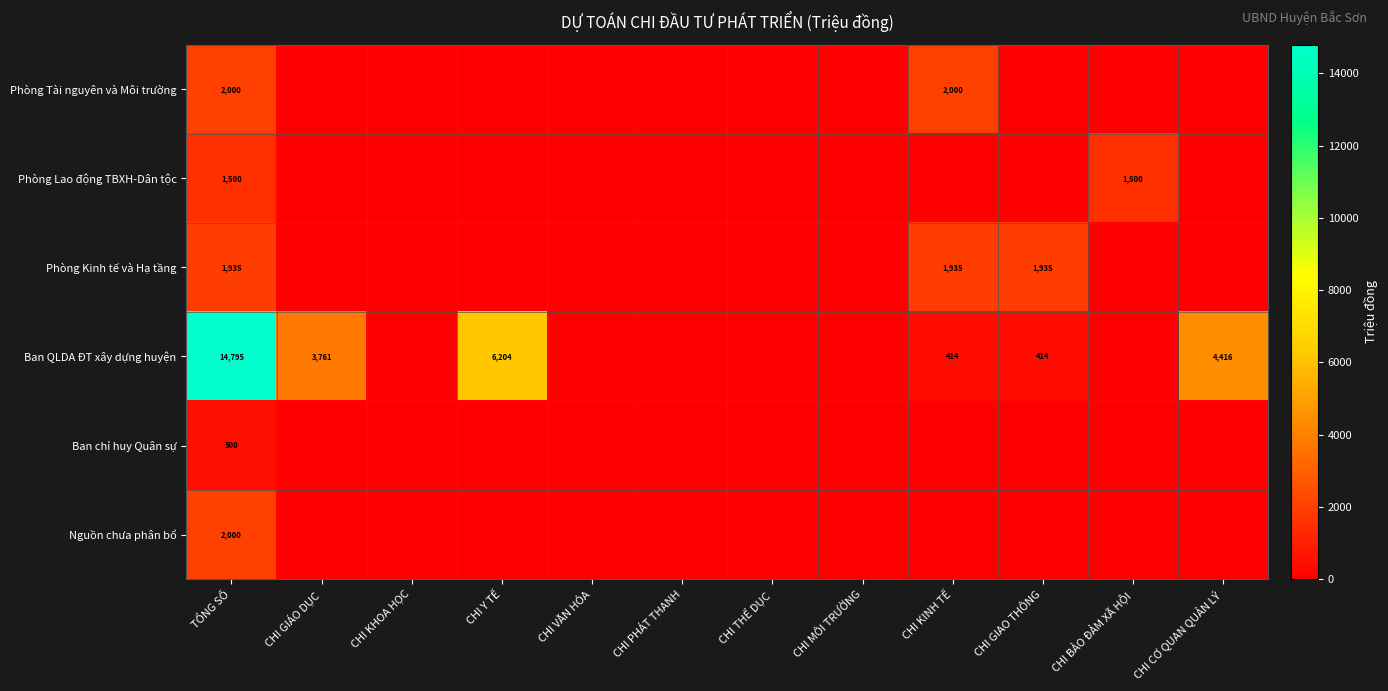

The value of Phòng Tài nguyên và Môi trường at TỔNG SỐ is 2000. True or false?

True